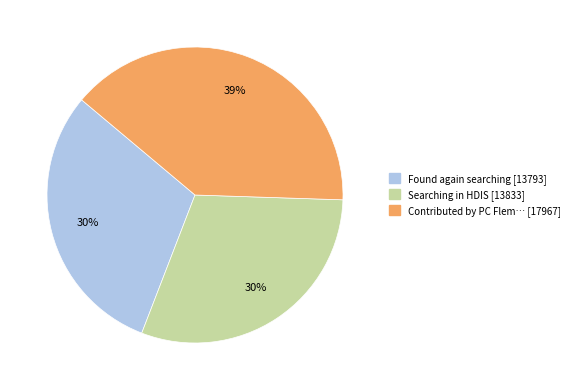

Is there a majority slice in this chart?

No